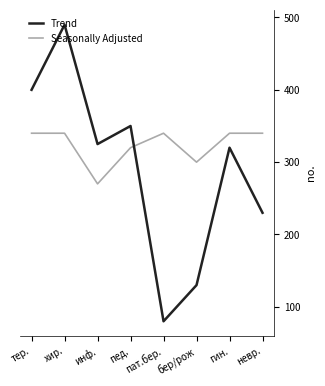

What is the difference between the highest and lowest values at бер/рож?

170